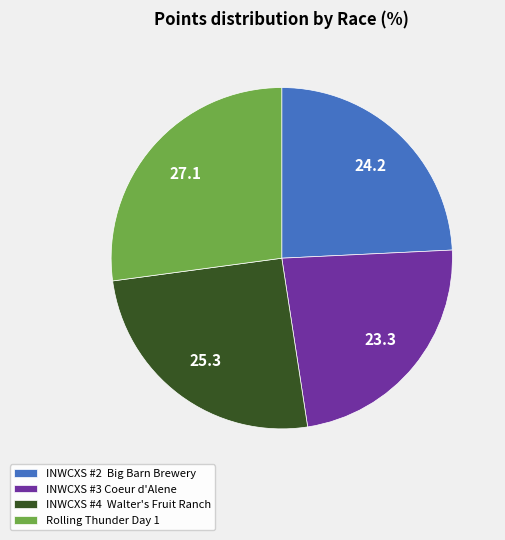

Is it true that INWCXS #3 Coeur d'Alene is 16% of the pie?

False